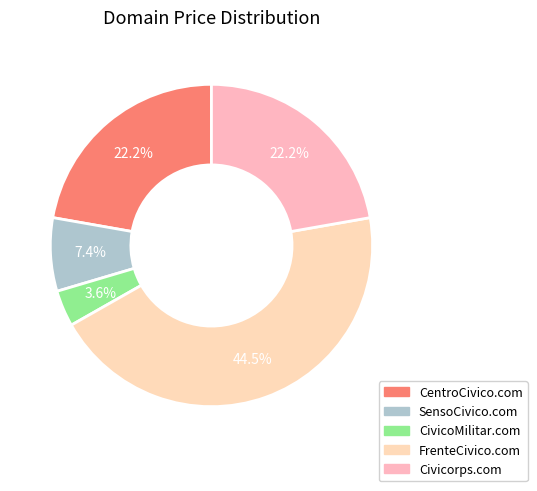

Between Civicorps.com and CivicoMilitar.com, which is larger?

Civicorps.com